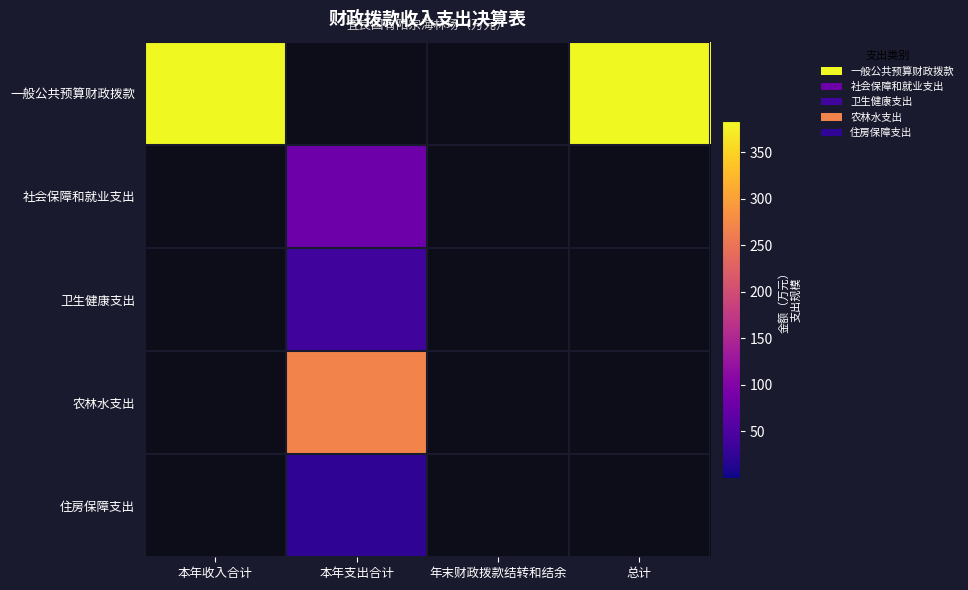

Count the number of categories in the chart.

4